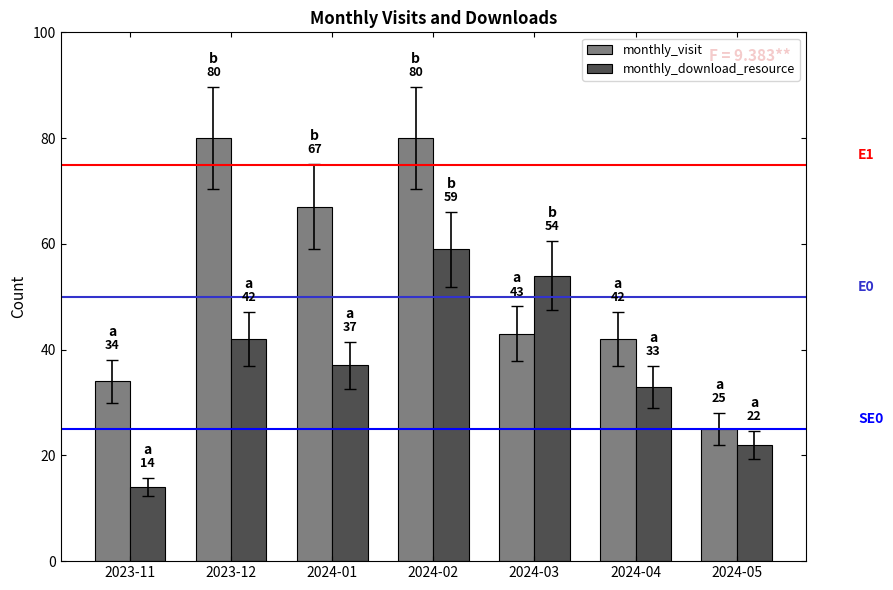

What is the total value across all series at 2024-04?

75